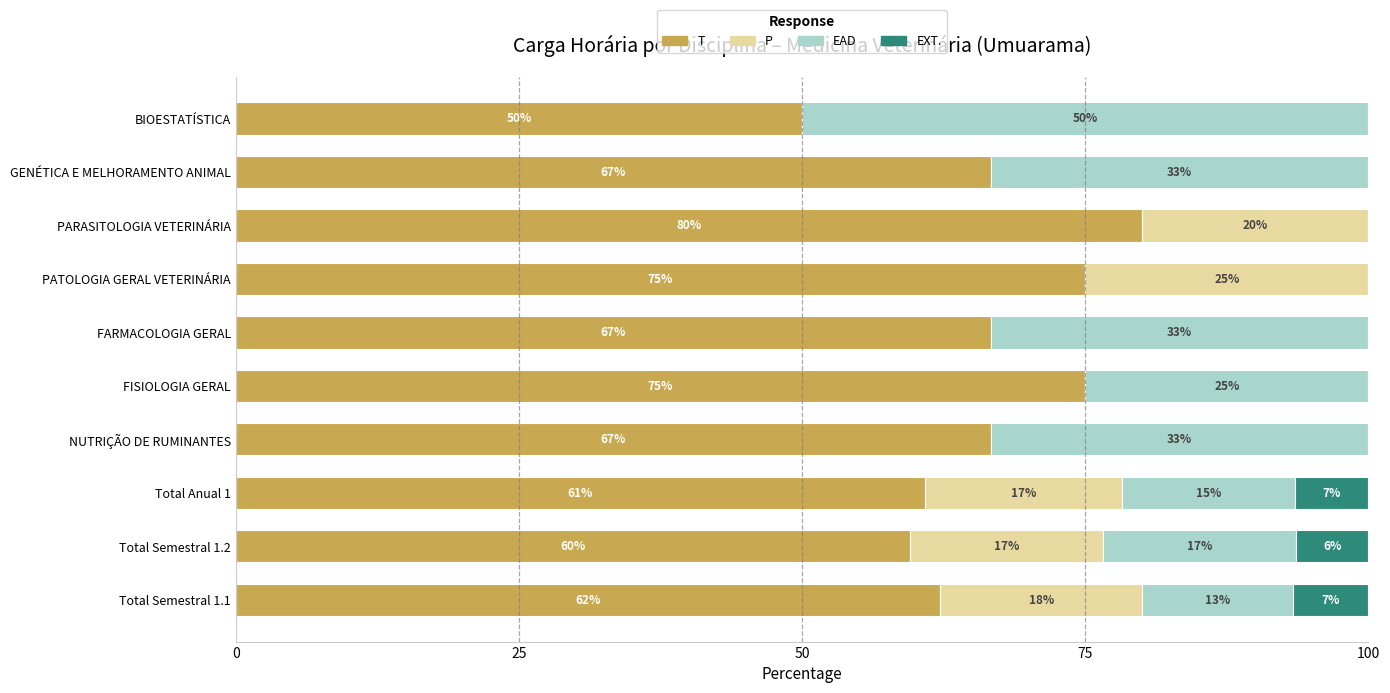

The T series shows 59.6 at Total Semestral 1.2. True or false?

True